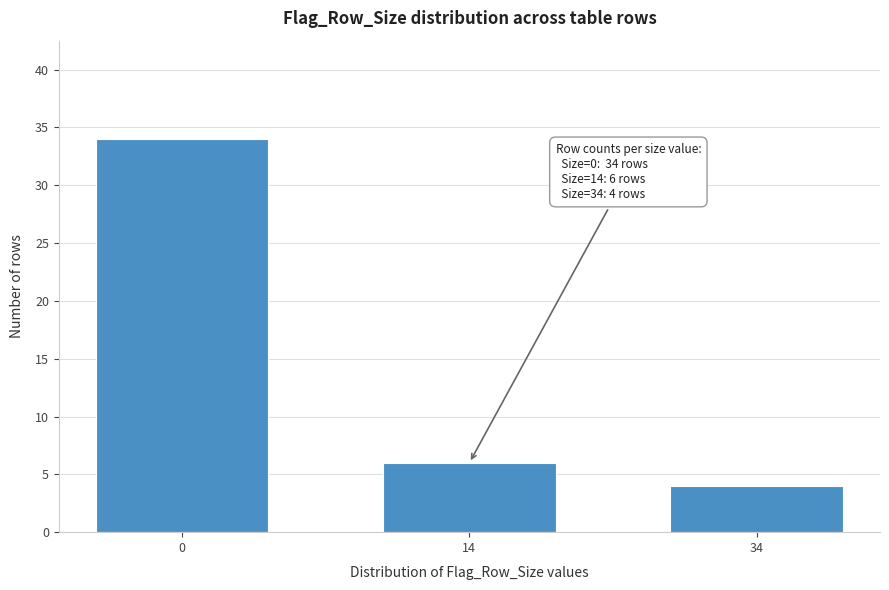

Reading left to right, what are all the values shown in this chart?

34	6	4